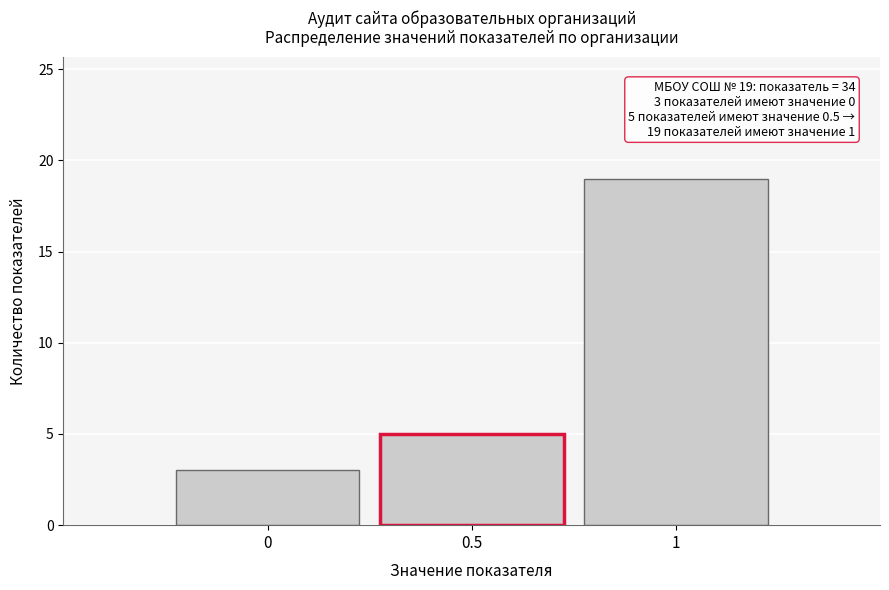

Which range on the x-axis has the tallest bar?

0.75 to 1.25